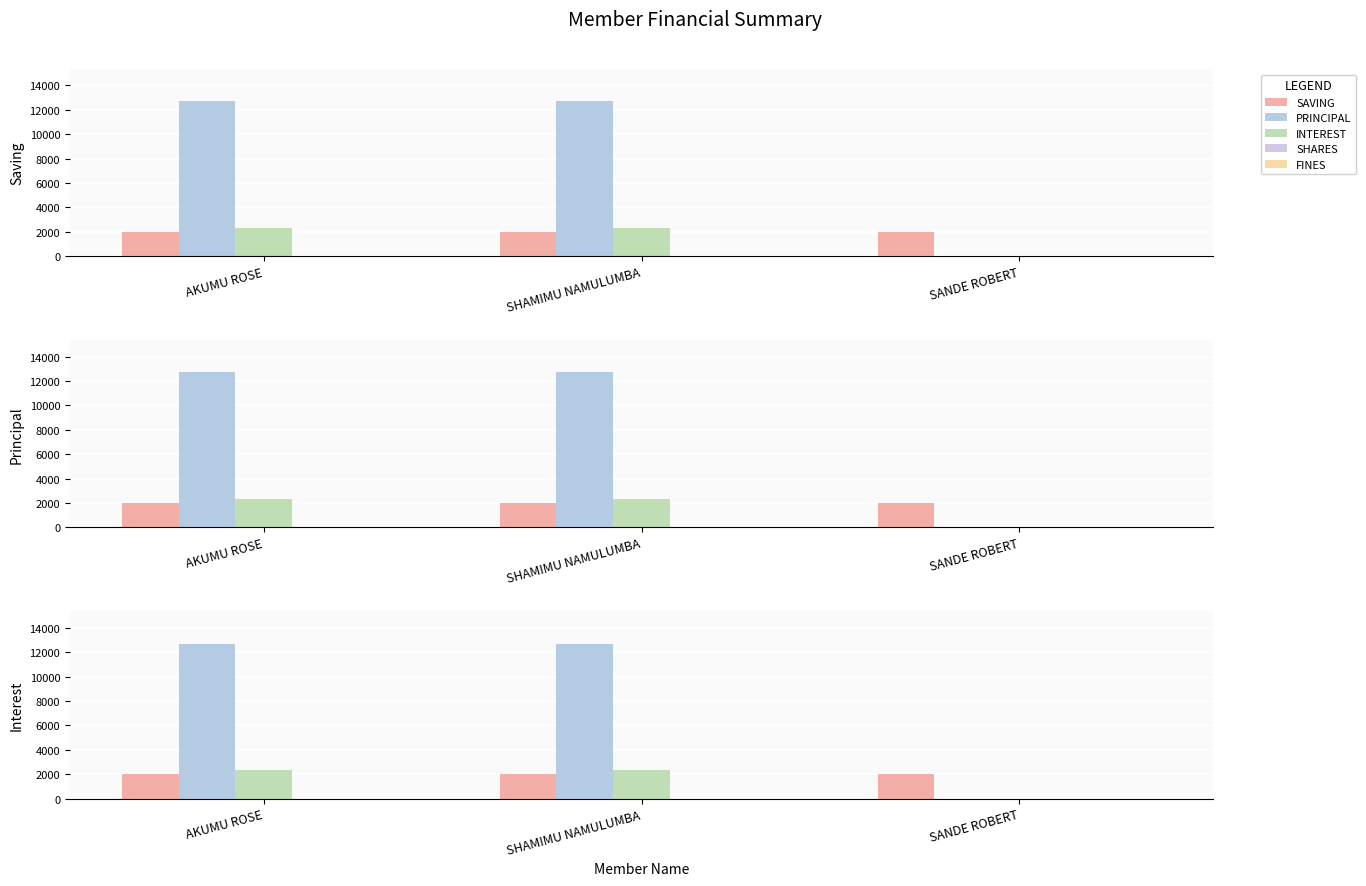

Reading left to right, extract all data points from this chart.

SAVING: 2000	2000	2000
PRINCIPAL: 12700	12700	0
INTEREST: 2300	2300	0
SHARES: 0	0	0
FINES: 0	0	0